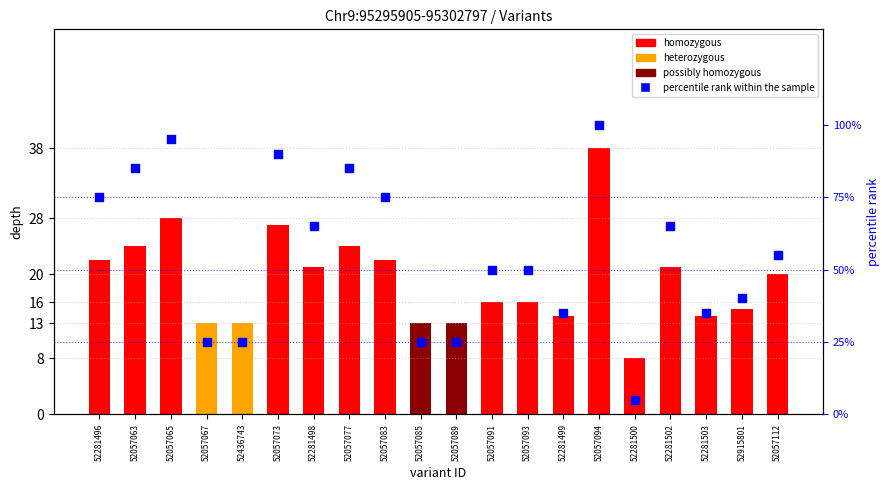

What is the change in value from 52281496 to 52057094?

+25